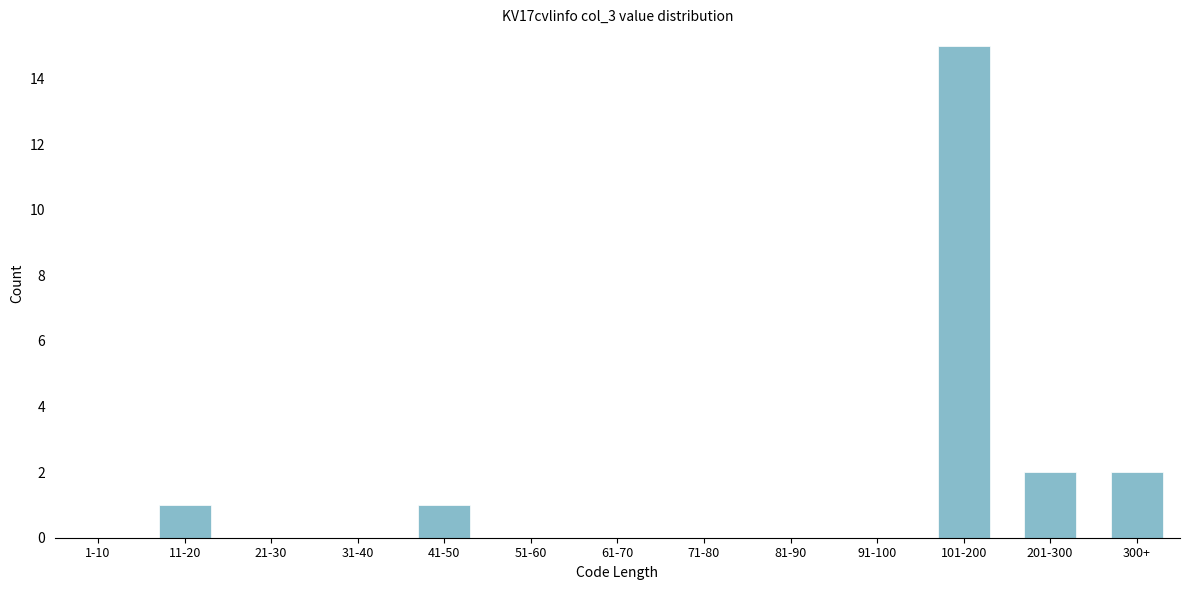

Reading left to right, list all the values displayed in this chart.

1-10=0	11-20=1	21-30=0	31-40=0	41-50=1	51-60=0	61-70=0	71-80=0	81-90=0	91-100=0	101-200=15	201-300=2	300+=2